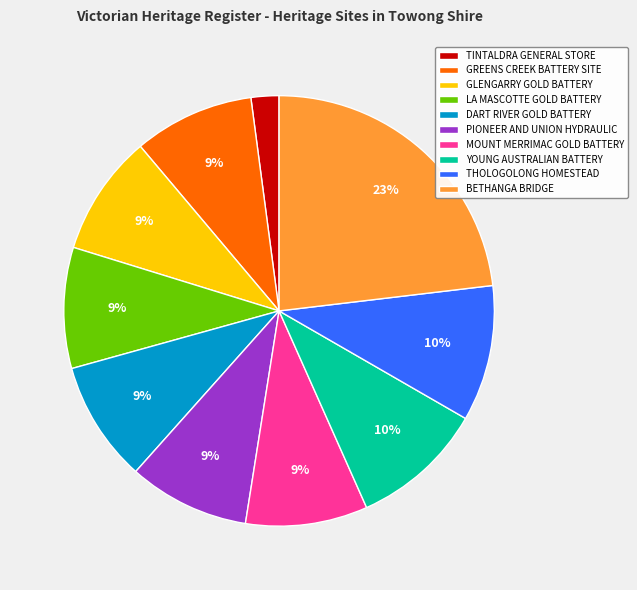

Which category has the biggest portion of the pie?

BETHANGA BRIDGE